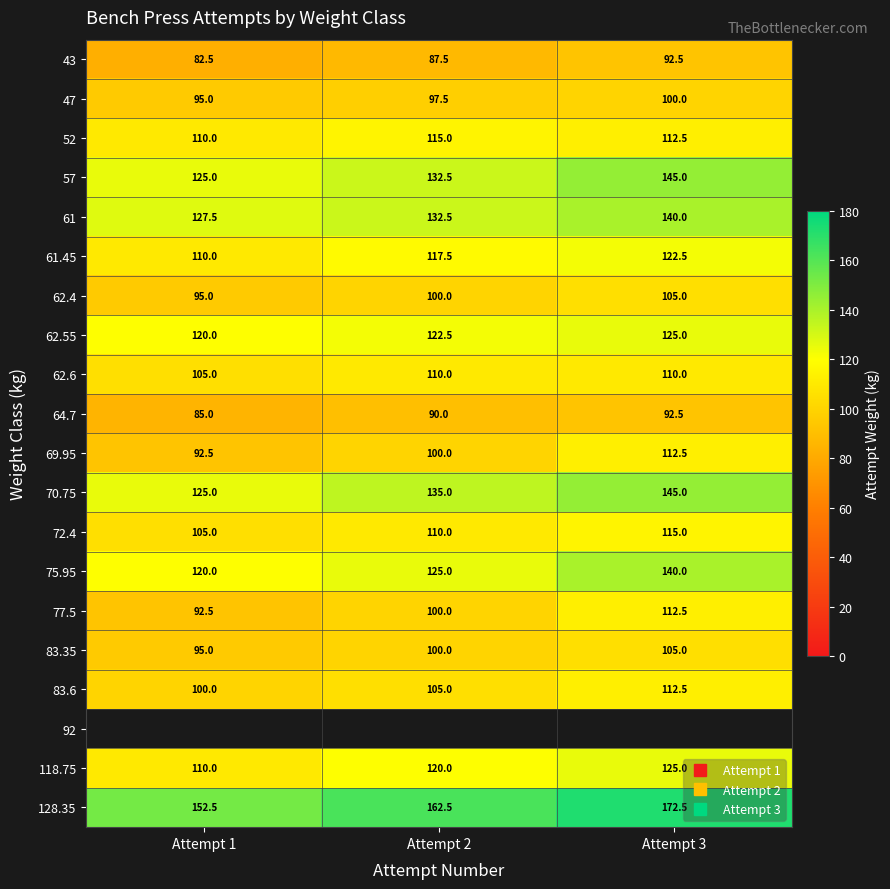

List the labels in order of 62.4 value, smallest first.

Attempt 1, Attempt 2, Attempt 3